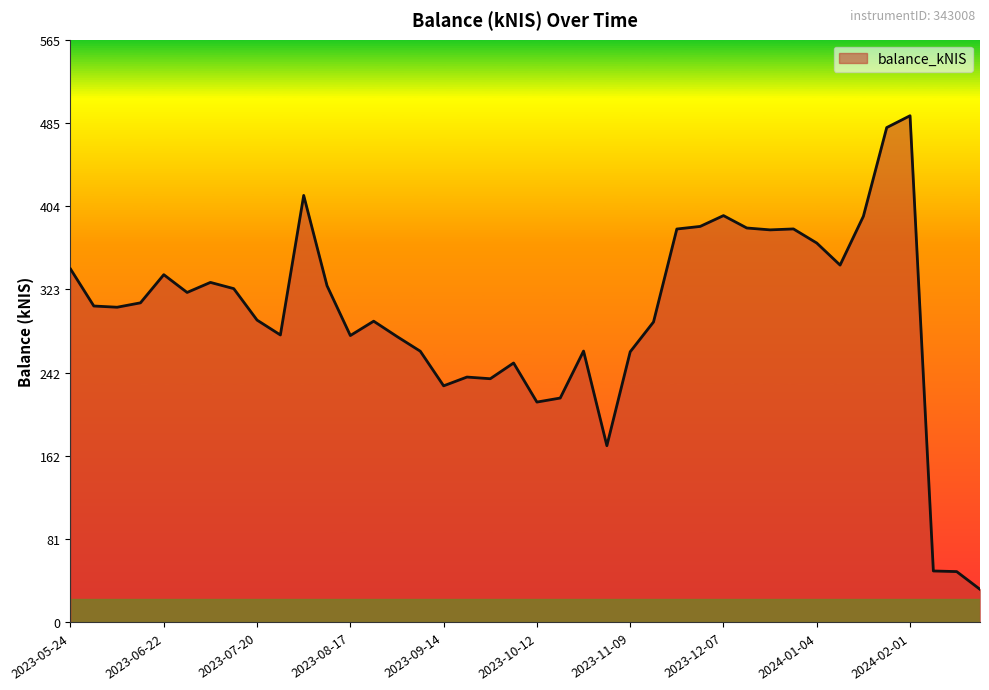

What is the minimum value shown in the chart?

32.2